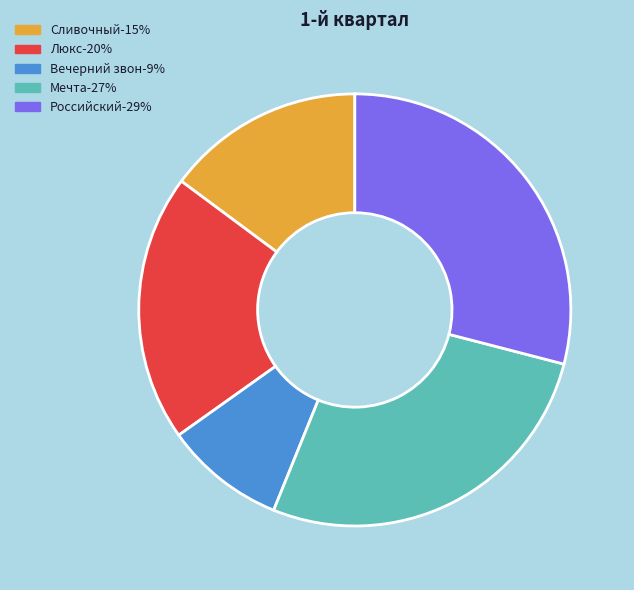

Combined, do Российский and Вечерний звон account for over 50%?

No